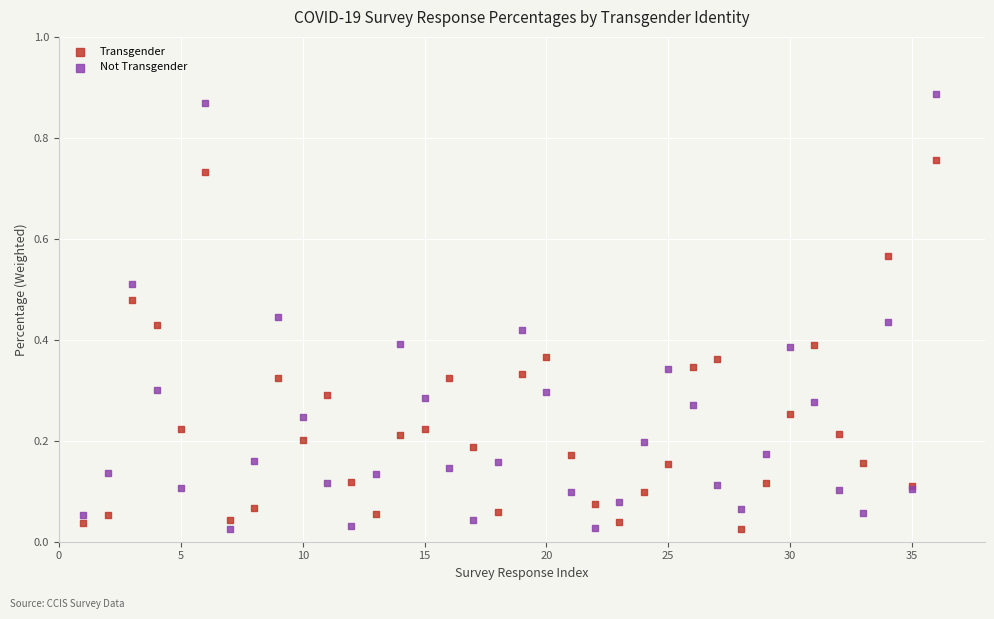

Which series reaches the maximum Y coordinate?

Not Transgender